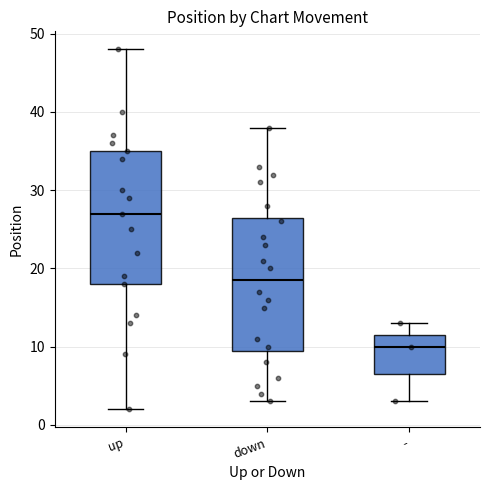

Reading left to right, read every box against the y-axis: the position of its median line, the range the box covers, and the ends of its whiskers. The values are not printed on the chart, so give them approximately, as read against the axis.

up: median 27, box 18 to 35, whiskers 2 to 48
down: median 19, box 10 to 27, whiskers 3 to 38
-: median 10, box 7 to 12, whiskers 3 to 13